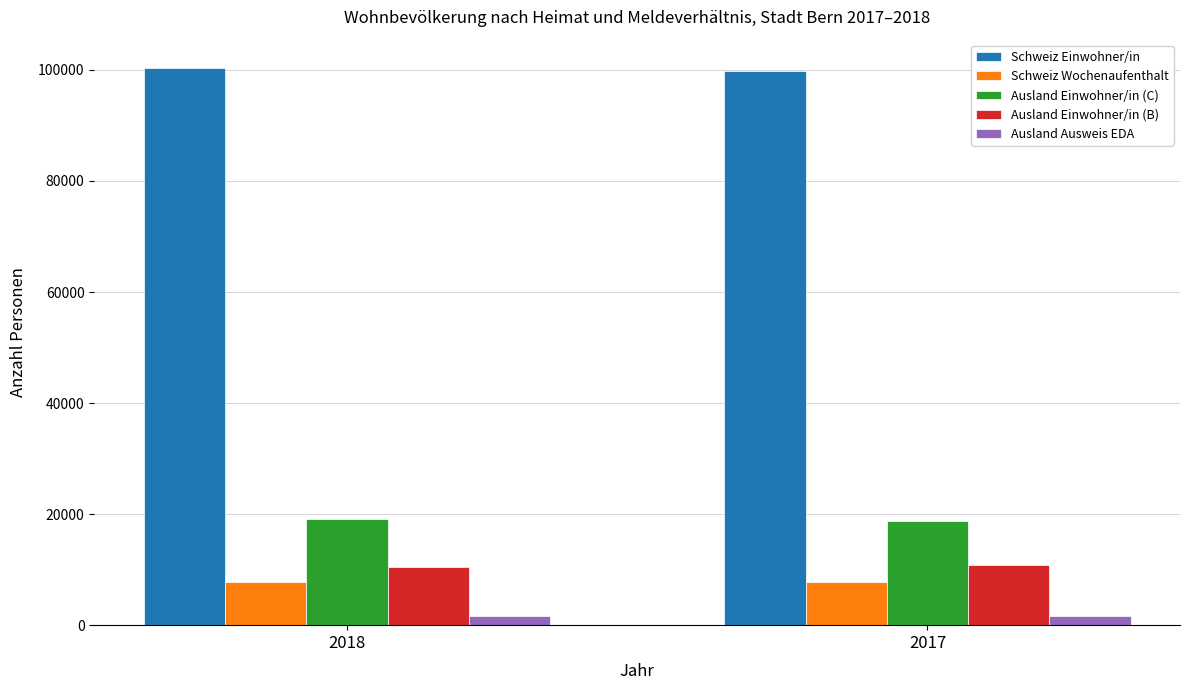

What is the total value across all series at 2017?

138948